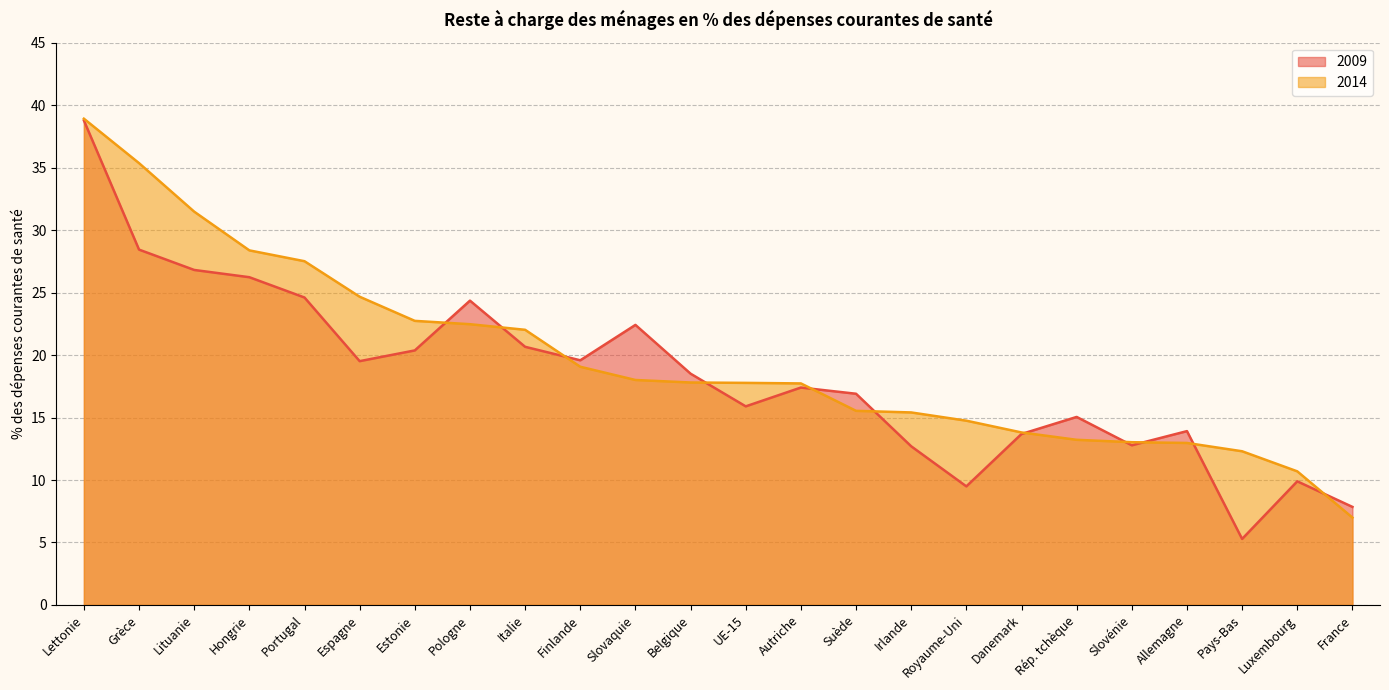

The 2014 series shows 12.6 at Slovaquie. True or false?

False